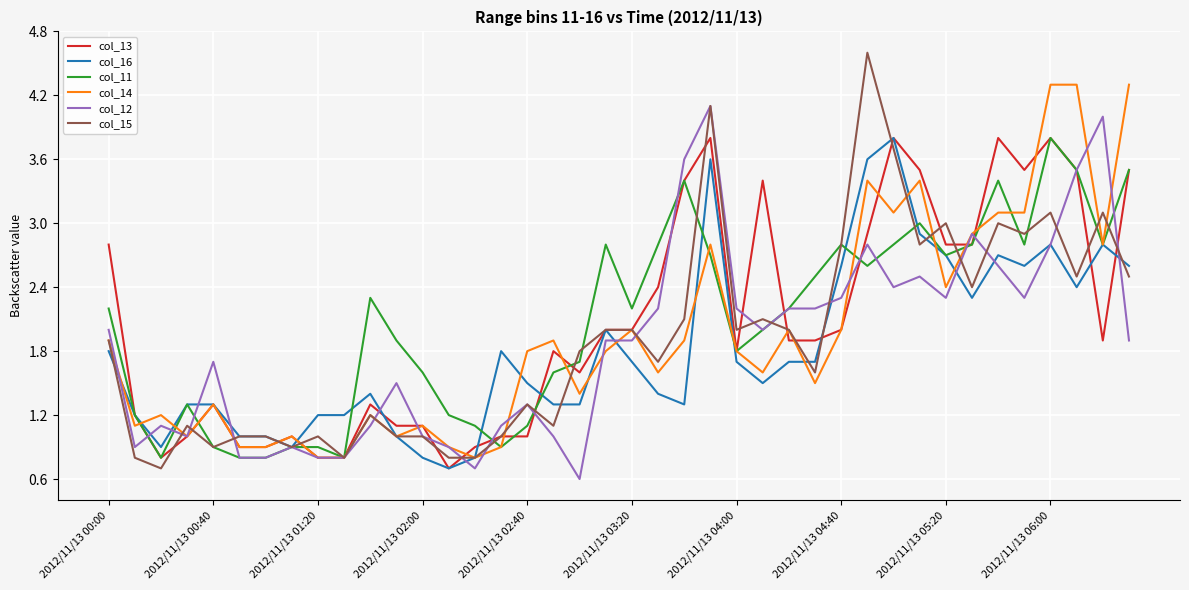

Which series has the largest range (max minus min)?

col_15